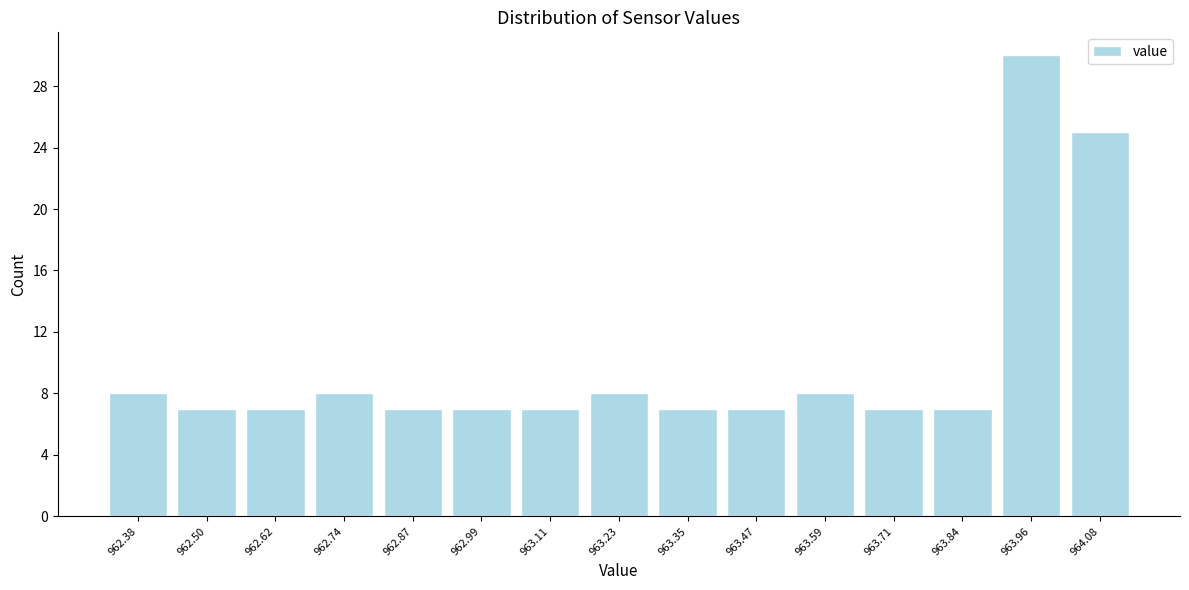

Reading right to left, transcribe all the data shown in this chart.

25	30	7	7	8	7	7	8	7	7	7	8	7	7	8